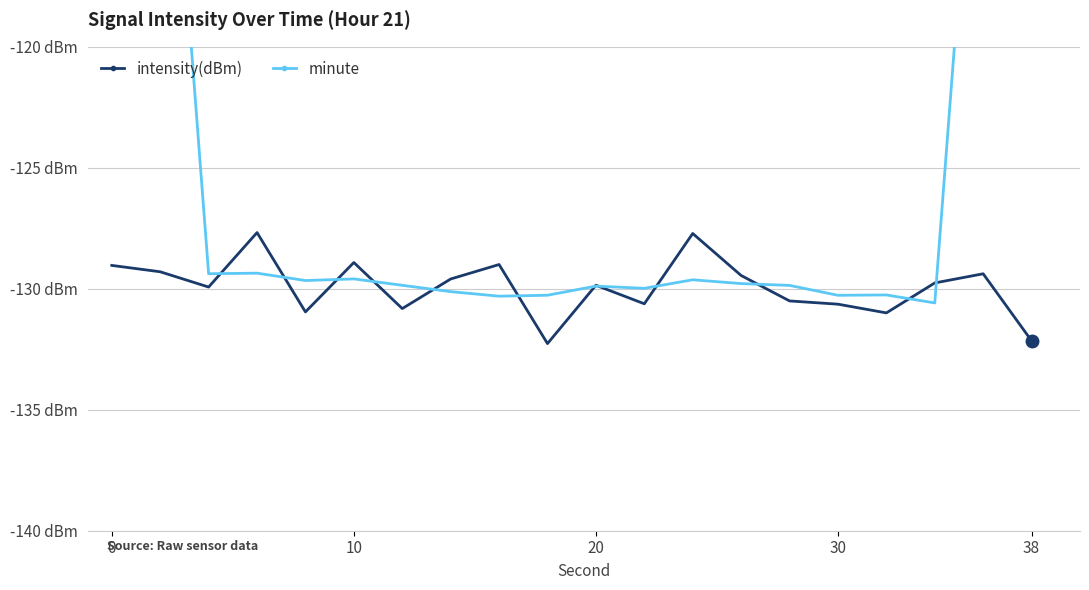

Which series ends up on top after the final intersection of minute and intensity(dBm)?

minute